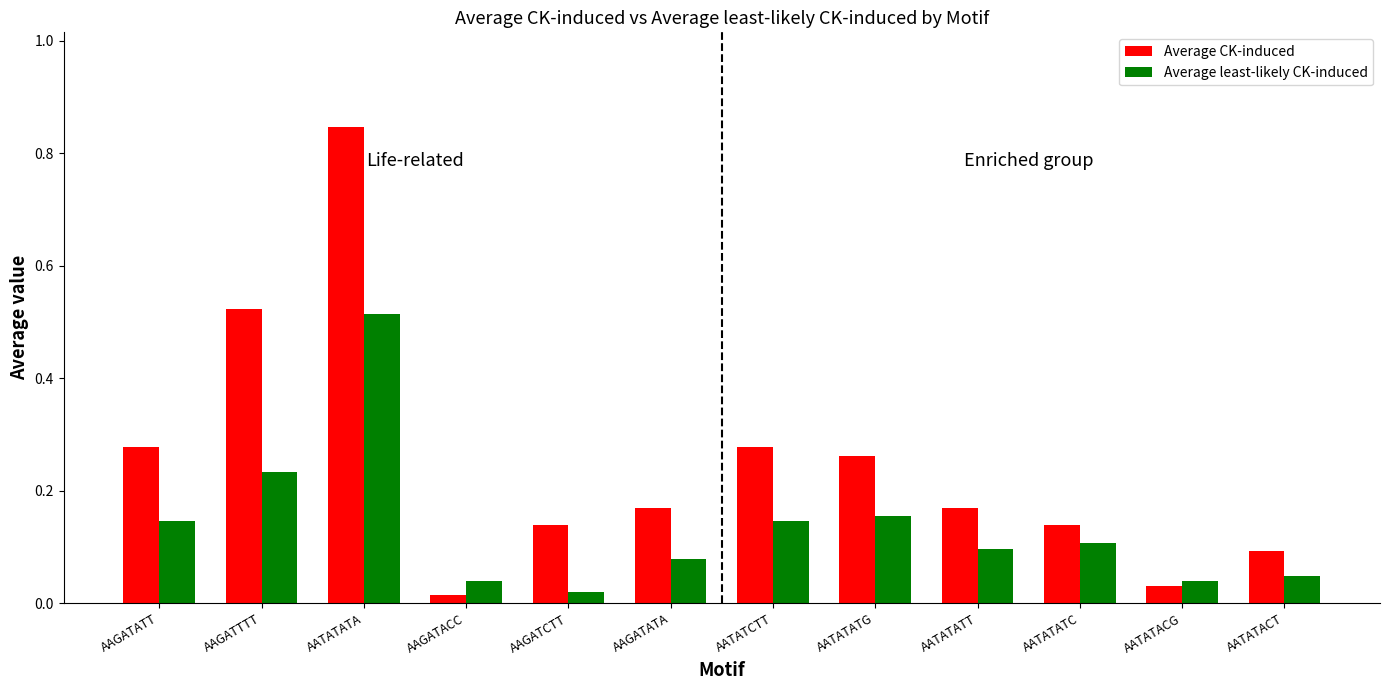

The value of Average CK-induced at AATATATC is 0.2. True or false?

False